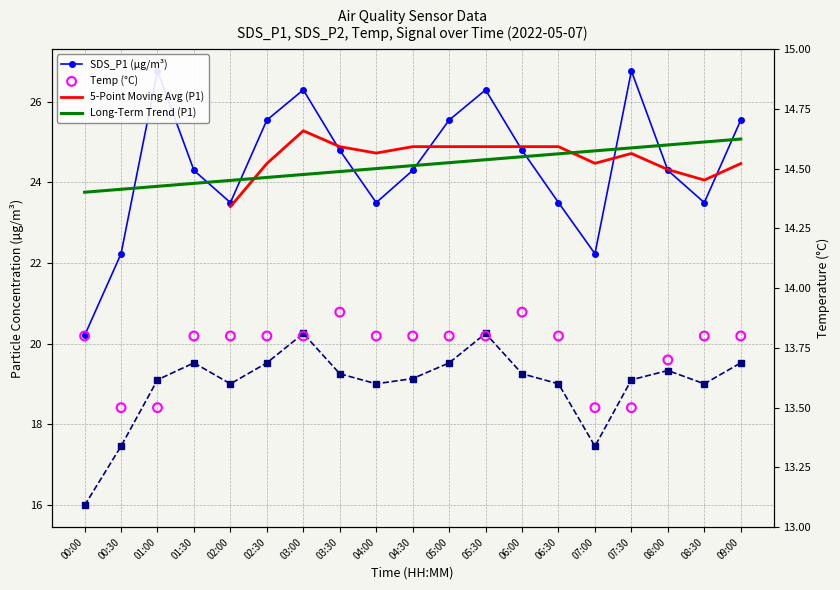

Which series has the largest Y range (max minus min)?

SDS_P1